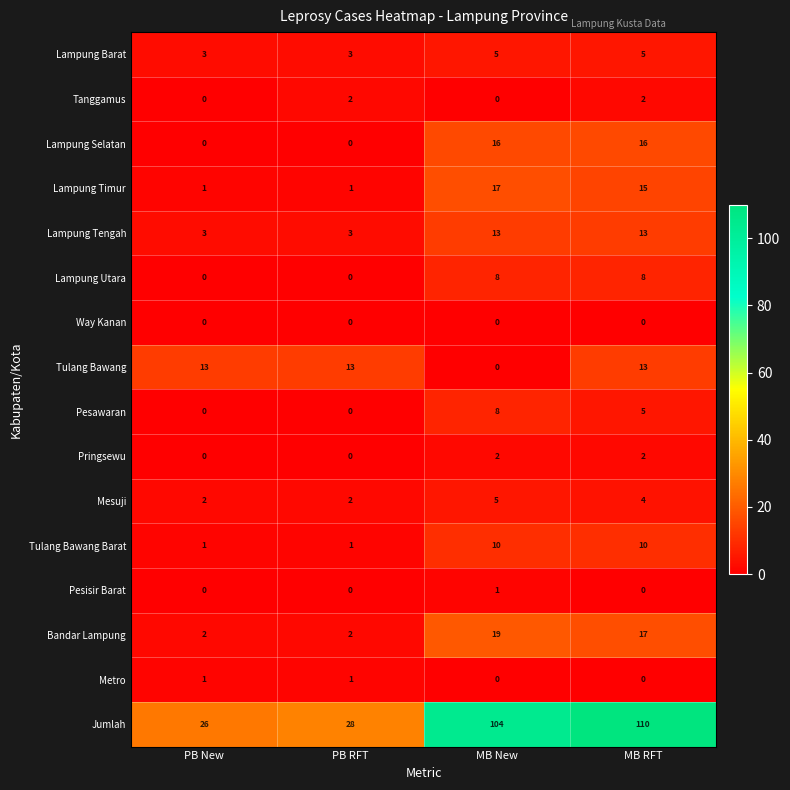

Count the Lampung Utara values in the range 0 to 8.

4